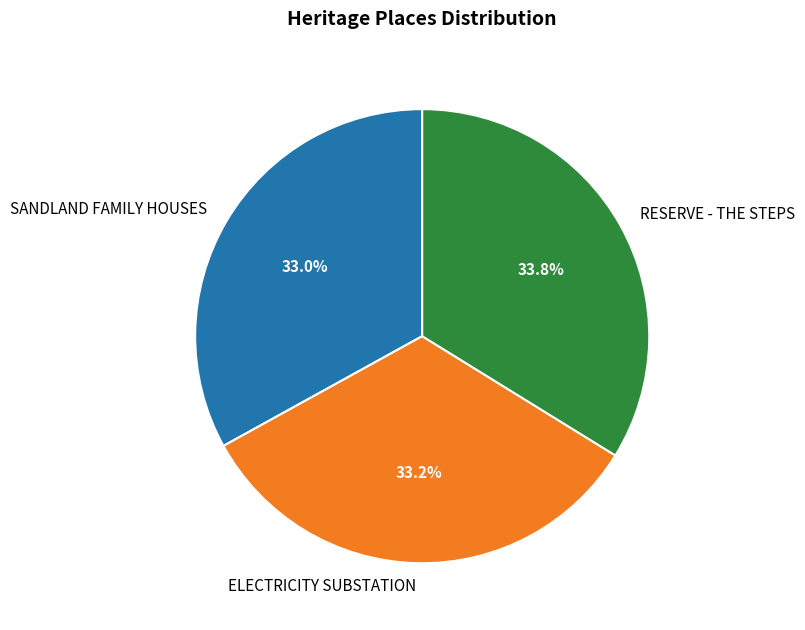

Is RESERVE - THE STEPS the majority of the pie?

No